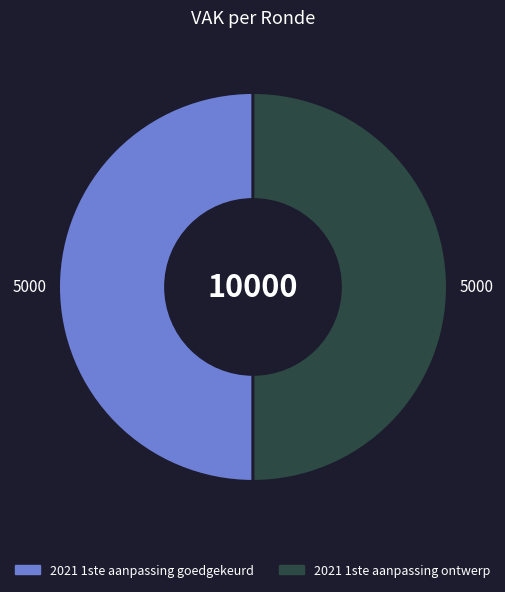

What is the ratio of the value at 2021 1ste aanpassing goedgekeurd to the value at 2021 1ste aanpassing ontwerp?

1.0